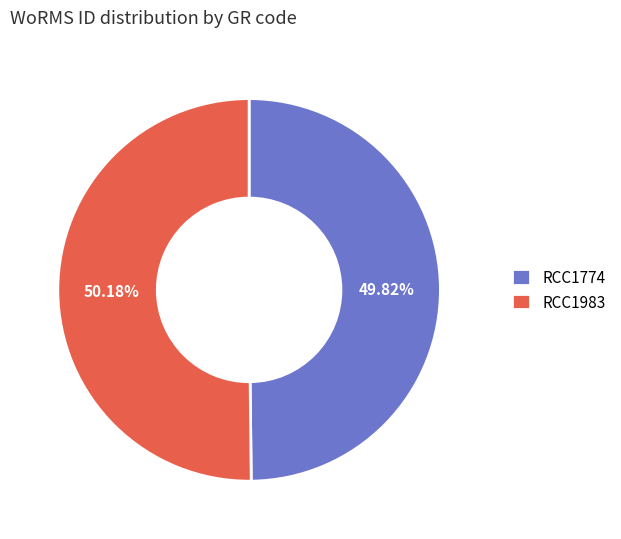

How many slices are in this pie chart?

2